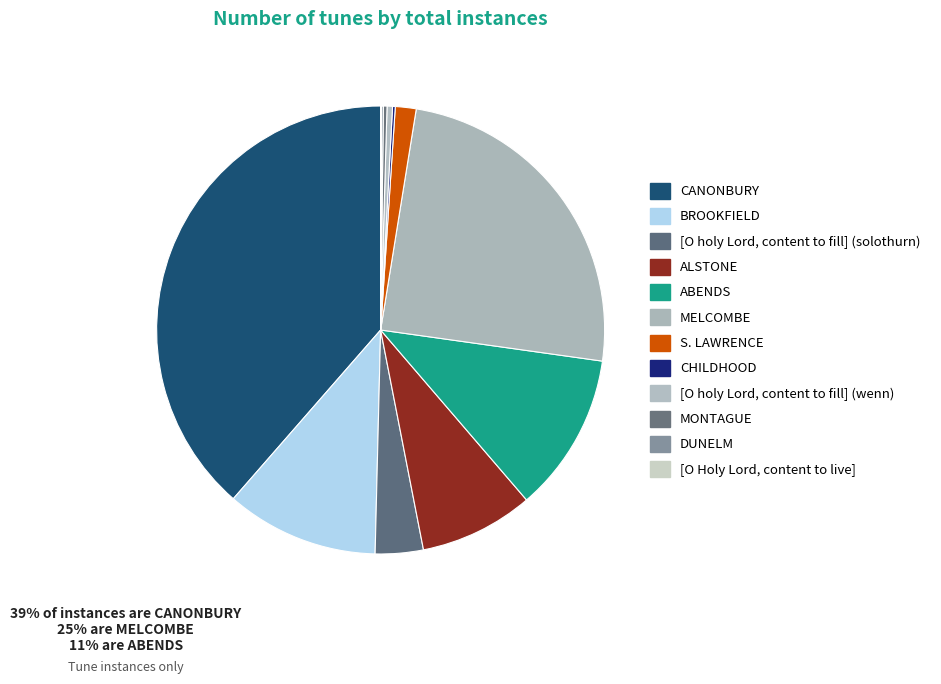

Does any single category account for the majority?

No